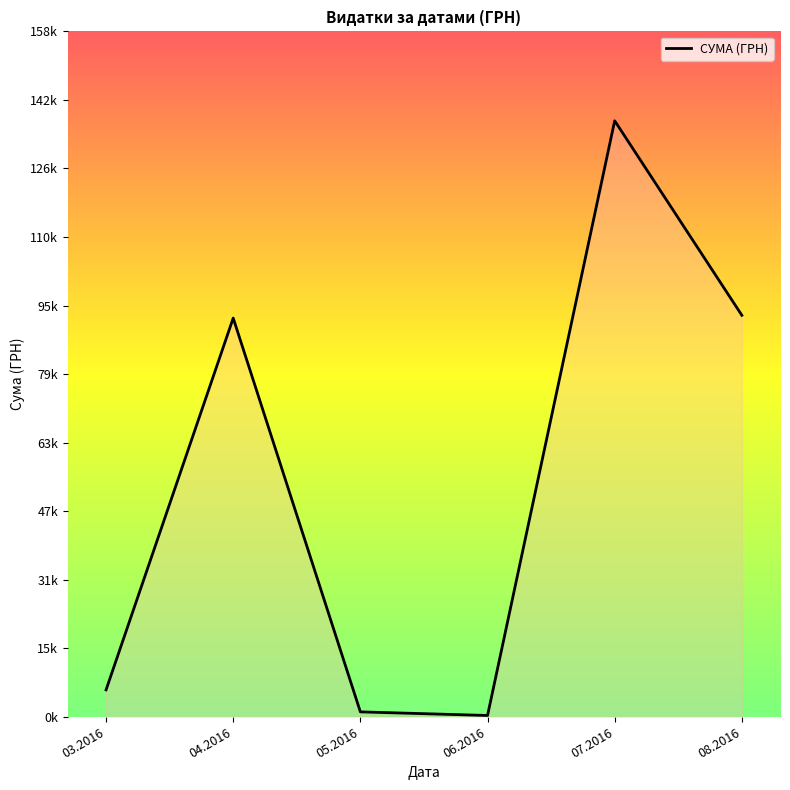

Reading left to right, transcribe all the data shown in this chart.

03.2016=6218.4	04.2016=92212.2	05.2016=1134.2	06.2016=300.0	07.2016=137843.0	08.2016=92856.7